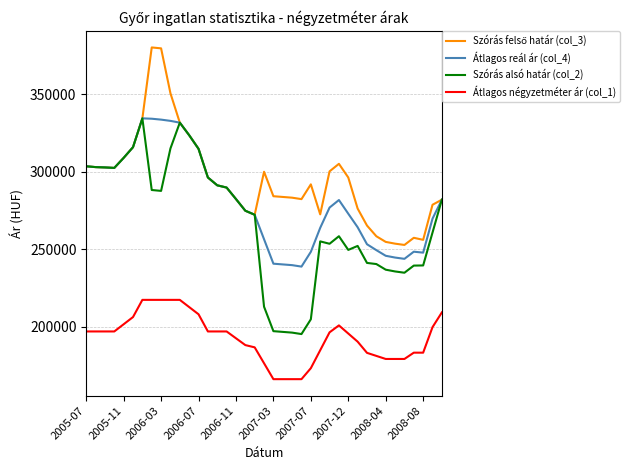

True or false: Átlagos négyzetméter ár (col_1) and Átlagos reál ár (col_4) cross at least once.

False